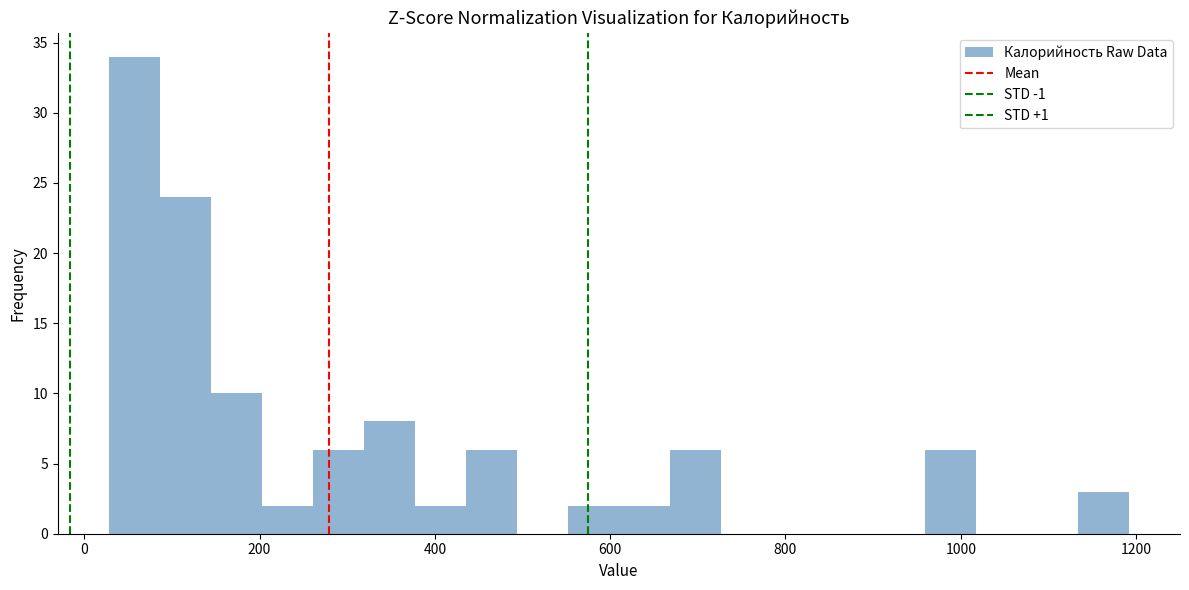

Read against the x-axis, roughly where is the centre of the tallest bar?

60